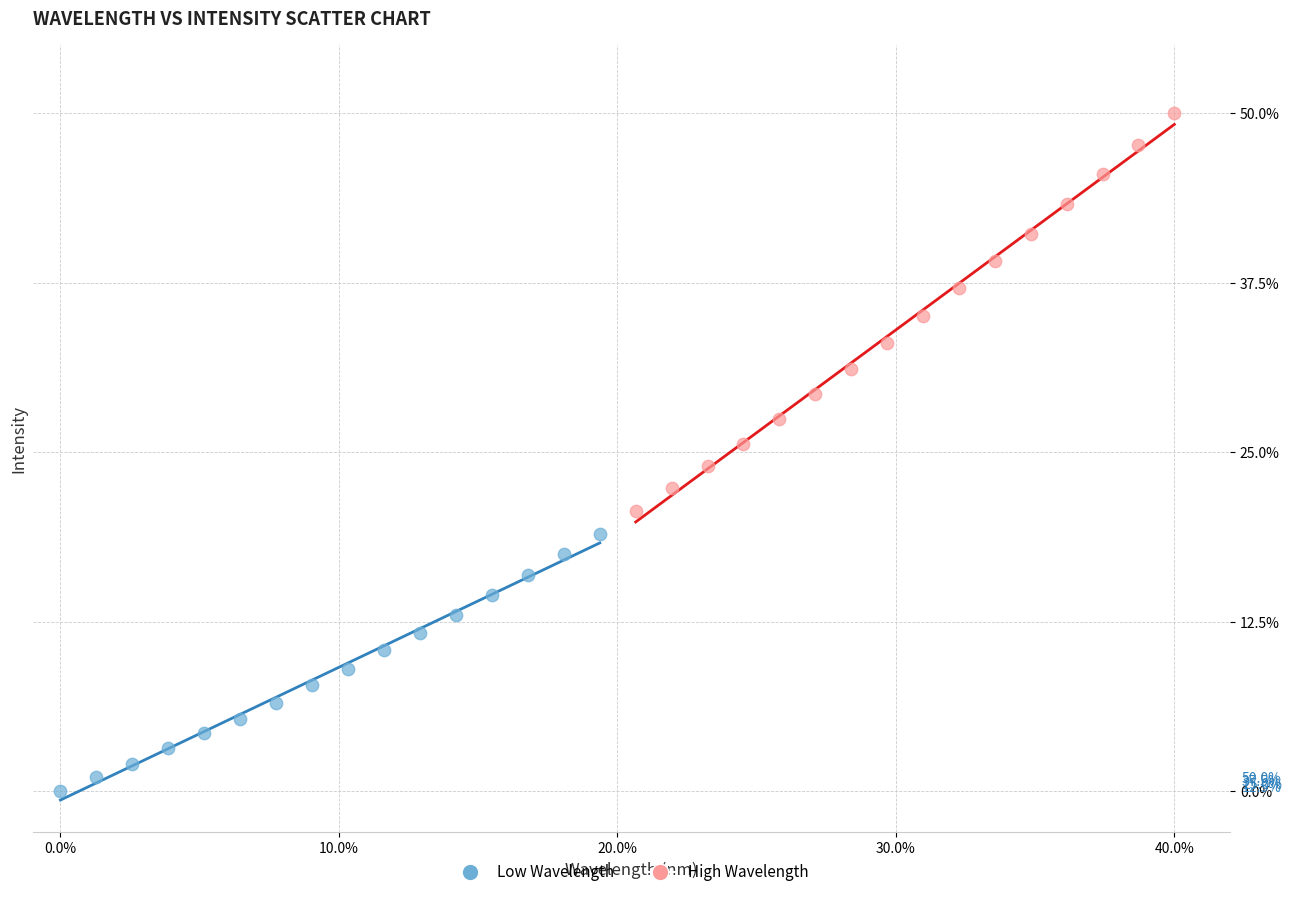

Which series reaches the maximum Y coordinate?

High Wavelength